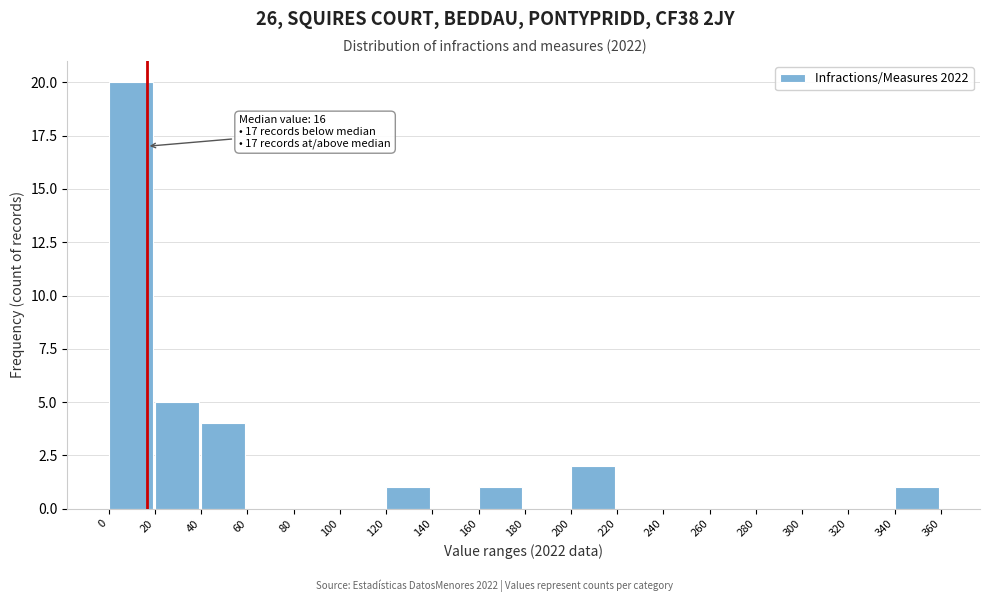

Which range on the x-axis has the tallest bar?

0 to 20